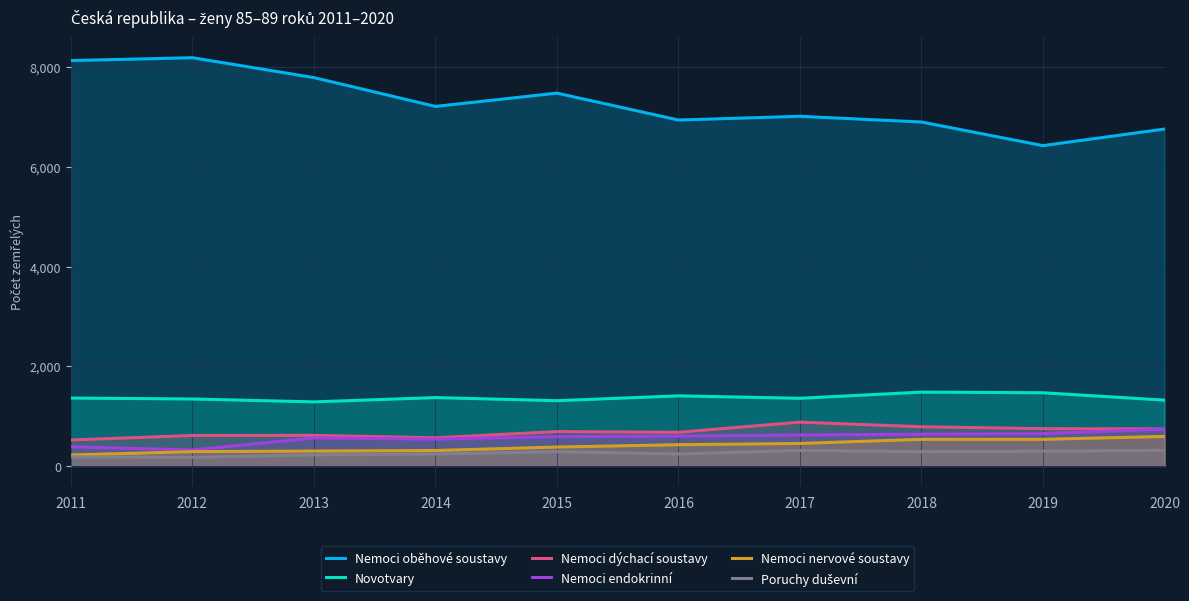

Is the value of Poruchy duševní at 2018 greater than the value of Novotvary at 2012?

No